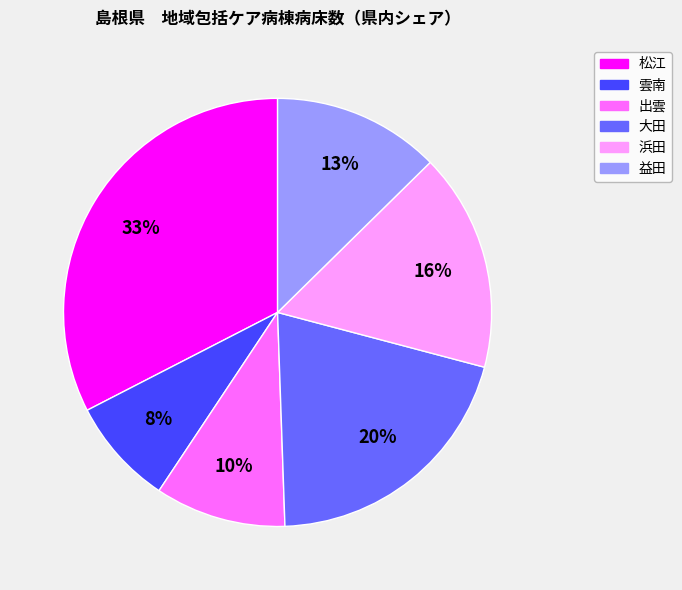

Is there a majority slice in this chart?

No